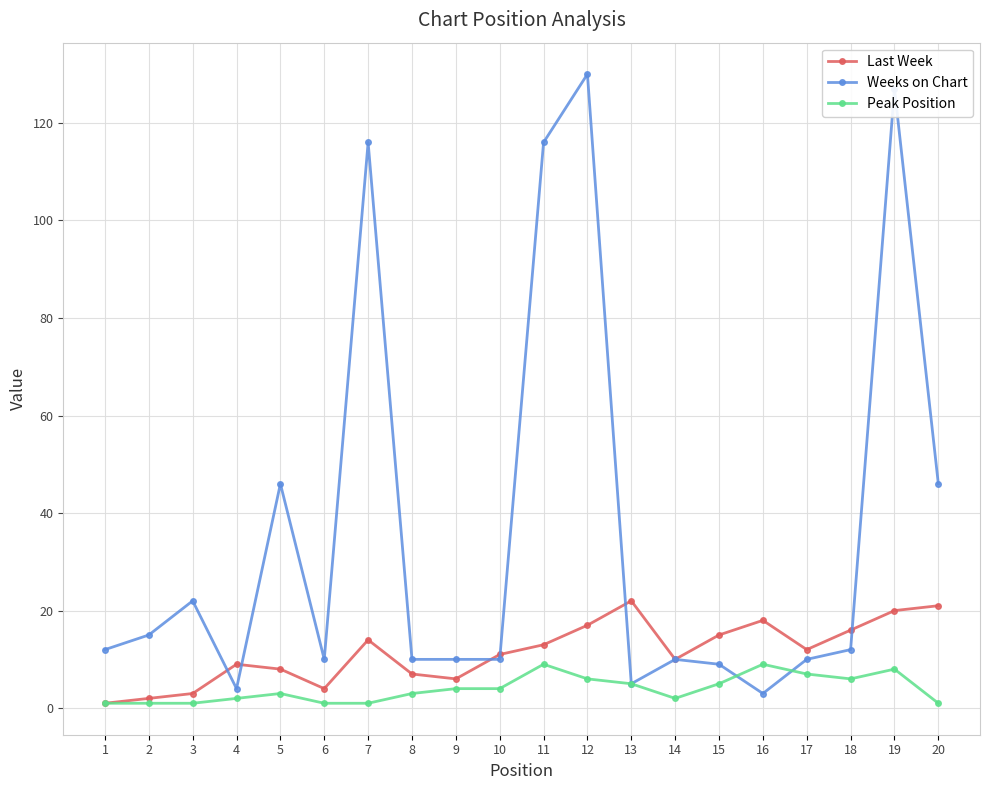

Reading left to right, transcribe all the data shown in this chart.

Last Week: 1=1	2=2	3=3	4=9	5=8	6=4	7=14	8=7	9=6	10=11	11=13	12=17	13=22	14=10	15=15	16=18	17=12	18=16	19=20	20=21
Weeks on Chart: 1=12	2=15	3=22	4=4	5=46	6=10	7=116	8=10	9=10	10=10	11=116	12=130	13=5	14=10	15=9	16=3	17=10	18=12	19=127	20=46
Peak Position: 1=1	2=1	3=1	4=2	5=3	6=1	7=1	8=3	9=4	10=4	11=9	12=6	13=5	14=2	15=5	16=9	17=7	18=6	19=8	20=1